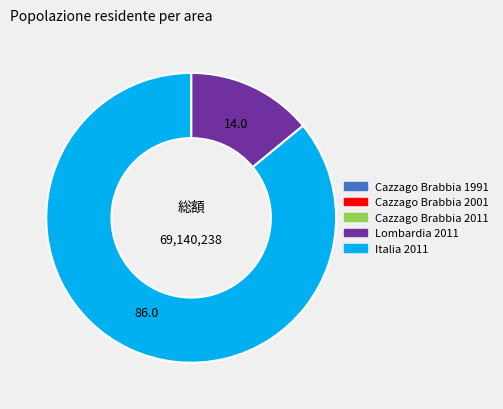

Is it true that Italia 2011 is 79% of the pie?

False